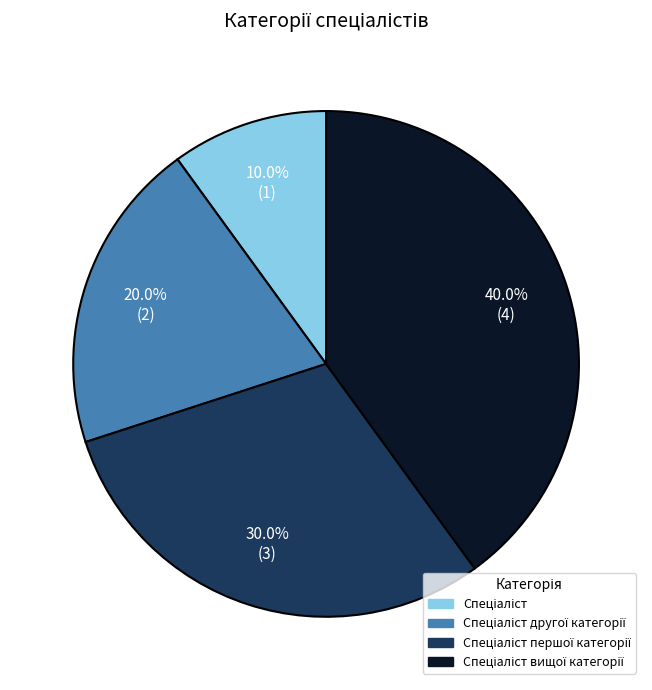

Does any single category account for the majority?

No